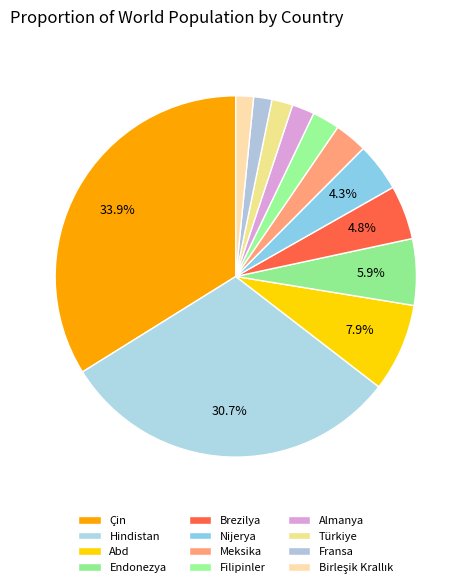

Which category has the biggest portion of the pie?

Çin